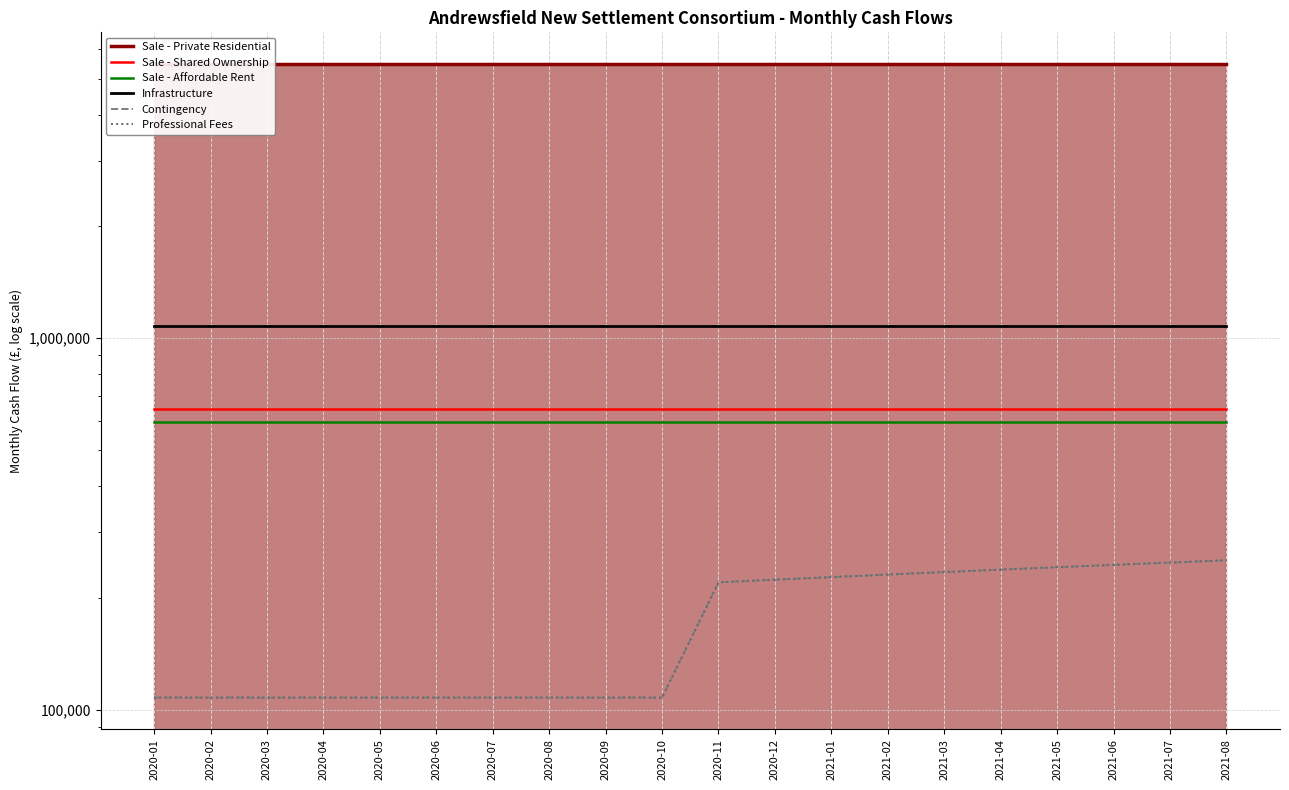

True or false: Sale - Private Residential and Infrastructure cross at least once.

False